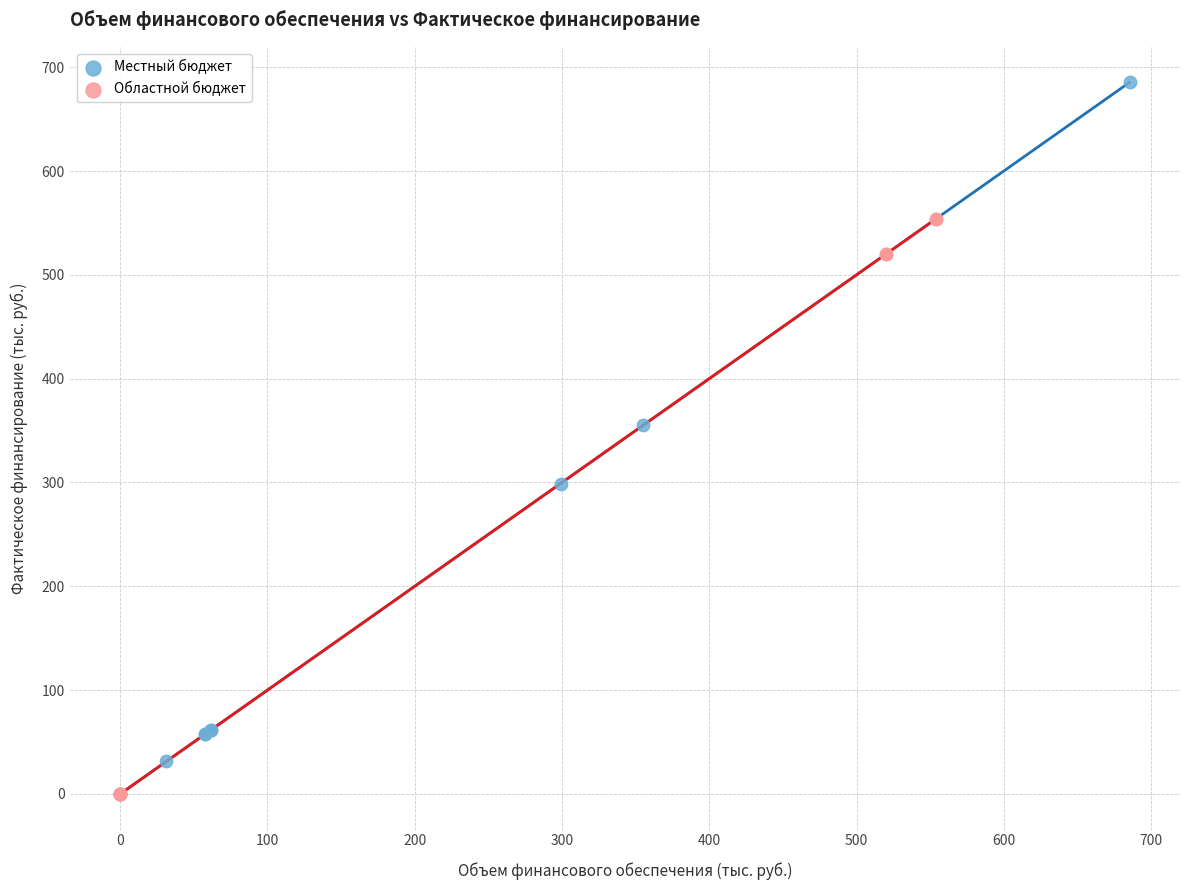

Which series has the largest Y range (max minus min)?

Местный бюджет